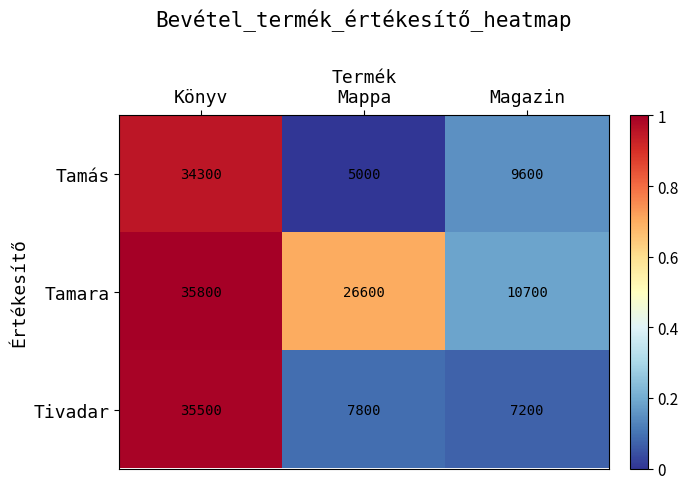

List the series in order of their peak value, highest first.

Tamara, Tivadar, Tamás